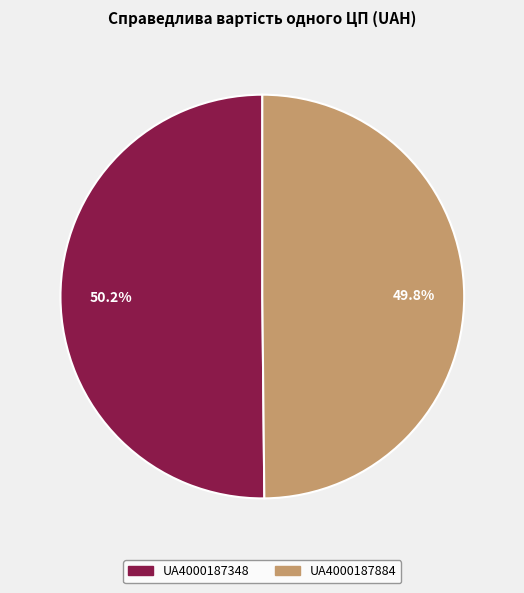

What percentage is the UA4000187348 slice, to the nearest percent?

50%